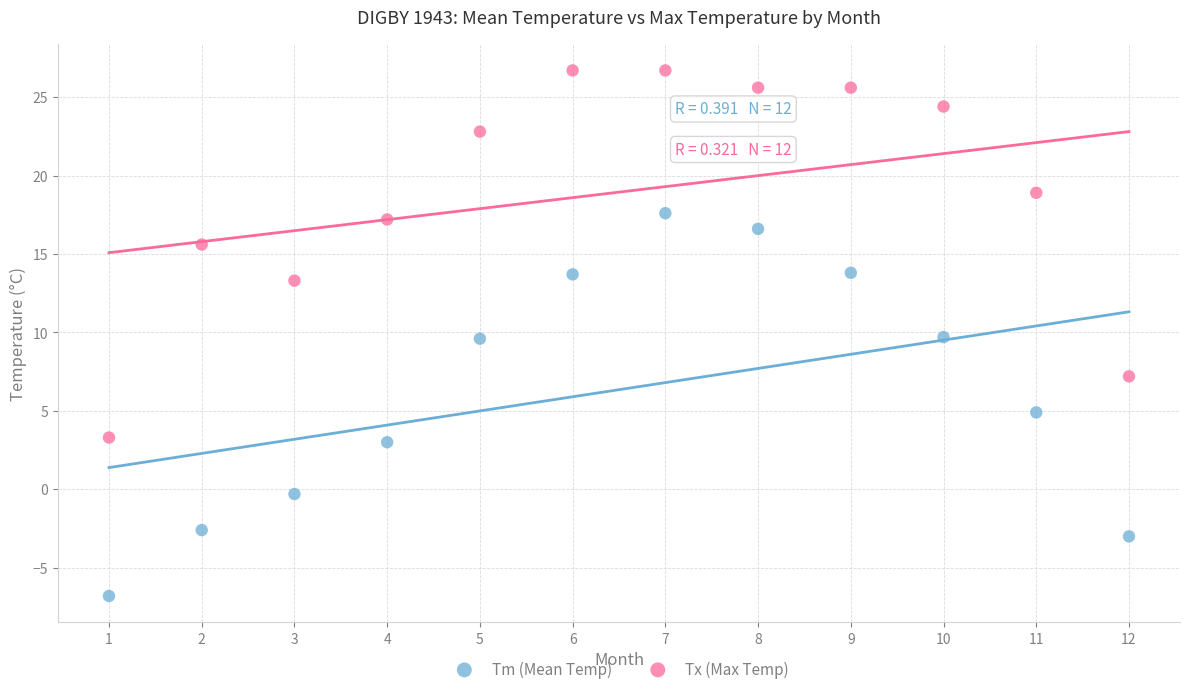

Which series contains the lowest Y value?

Tm (Mean Temp)